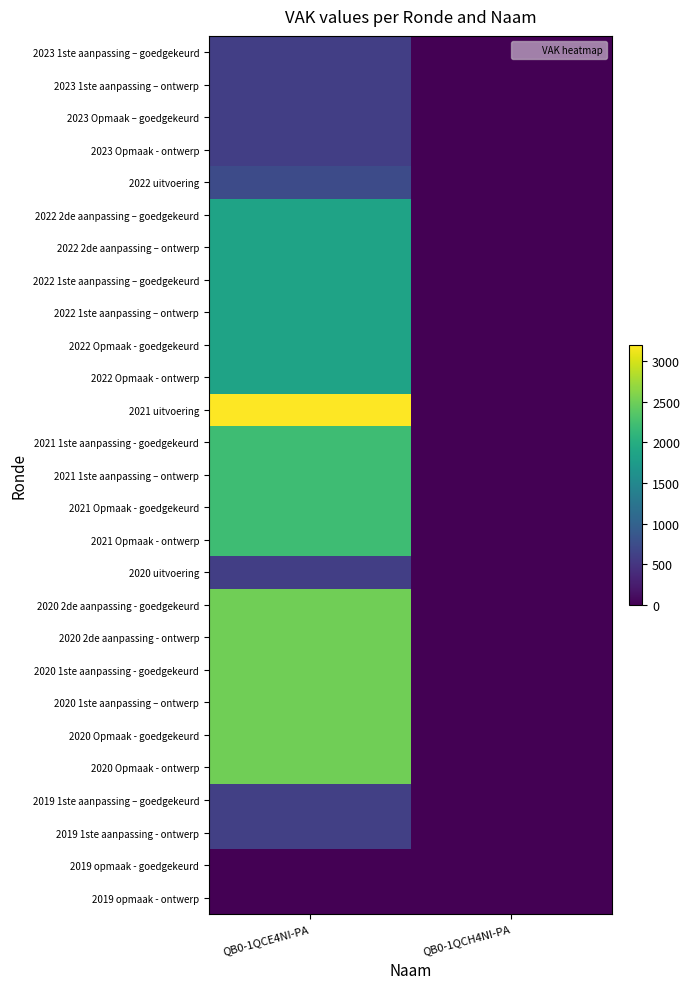

Reading left to right, transcribe all the data shown in this chart.

2023 1ste aanpassing – goedgekeurd: QB0-1QCE4NI-PA=595	QB0-1QCH4NI-PA=0
2023 1ste aanpassing – ontwerp: QB0-1QCE4NI-PA=595	QB0-1QCH4NI-PA=0
2023 Opmaak – goedgekeurd: QB0-1QCE4NI-PA=595	QB0-1QCH4NI-PA=0
2023 Opmaak - ontwerp: QB0-1QCE4NI-PA=595	QB0-1QCH4NI-PA=0
2022 uitvoering: QB0-1QCE4NI-PA=730	QB0-1QCH4NI-PA=0
2022 2de aanpassing – goedgekeurd: QB0-1QCE4NI-PA=1855	QB0-1QCH4NI-PA=0
2022 2de aanpassing – ontwerp: QB0-1QCE4NI-PA=1855	QB0-1QCH4NI-PA=0
2022 1ste aanpassing – goedgekeurd: QB0-1QCE4NI-PA=1855	QB0-1QCH4NI-PA=0
2022 1ste aanpassing – ontwerp: QB0-1QCE4NI-PA=1855	QB0-1QCH4NI-PA=0
2022 Opmaak - goedgekeurd: QB0-1QCE4NI-PA=1855	QB0-1QCH4NI-PA=0
2022 Opmaak - ontwerp: QB0-1QCE4NI-PA=1855	QB0-1QCH4NI-PA=0
2021 uitvoering: QB0-1QCE4NI-PA=3200	QB0-1QCH4NI-PA=0
2021 1ste aanpassing - goedgekeurd: QB0-1QCE4NI-PA=2200	QB0-1QCH4NI-PA=0
2021 1ste aanpassing – ontwerp: QB0-1QCE4NI-PA=2200	QB0-1QCH4NI-PA=0
2021 Opmaak - goedgekeurd: QB0-1QCE4NI-PA=2200	QB0-1QCH4NI-PA=0
2021 Opmaak - ontwerp: QB0-1QCE4NI-PA=2200	QB0-1QCH4NI-PA=0
2020 uitvoering: QB0-1QCE4NI-PA=590	QB0-1QCH4NI-PA=0
2020 2de aanpassing - goedgekeurd: QB0-1QCE4NI-PA=2500	QB0-1QCH4NI-PA=0
2020 2de aanpassing - ontwerp: QB0-1QCE4NI-PA=2500	QB0-1QCH4NI-PA=0
2020 1ste aanpassing - goedgekeurd: QB0-1QCE4NI-PA=2500	QB0-1QCH4NI-PA=0
2020 1ste aanpassing – ontwerp: QB0-1QCE4NI-PA=2500	QB0-1QCH4NI-PA=0
2020 Opmaak - goedgekeurd: QB0-1QCE4NI-PA=2500	QB0-1QCH4NI-PA=0
2020 Opmaak - ontwerp: QB0-1QCE4NI-PA=2500	QB0-1QCH4NI-PA=0
2019 1ste aanpassing – goedgekeurd: QB0-1QCE4NI-PA=600	QB0-1QCH4NI-PA=0
2019 1ste aanpassing - ontwerp: QB0-1QCE4NI-PA=600	QB0-1QCH4NI-PA=0
2019 opmaak - goedgekeurd: QB0-1QCE4NI-PA=0	QB0-1QCH4NI-PA=0
2019 opmaak - ontwerp: QB0-1QCE4NI-PA=0	QB0-1QCH4NI-PA=0